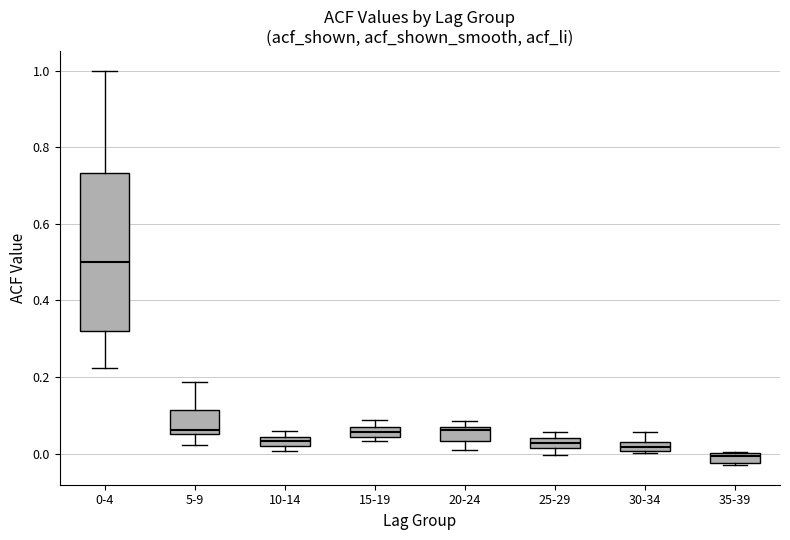

Where is the lower edge of the box for 35-39 on the y-axis? The values are not printed on the chart, so give them approximately, as read against the axis.

-0.02